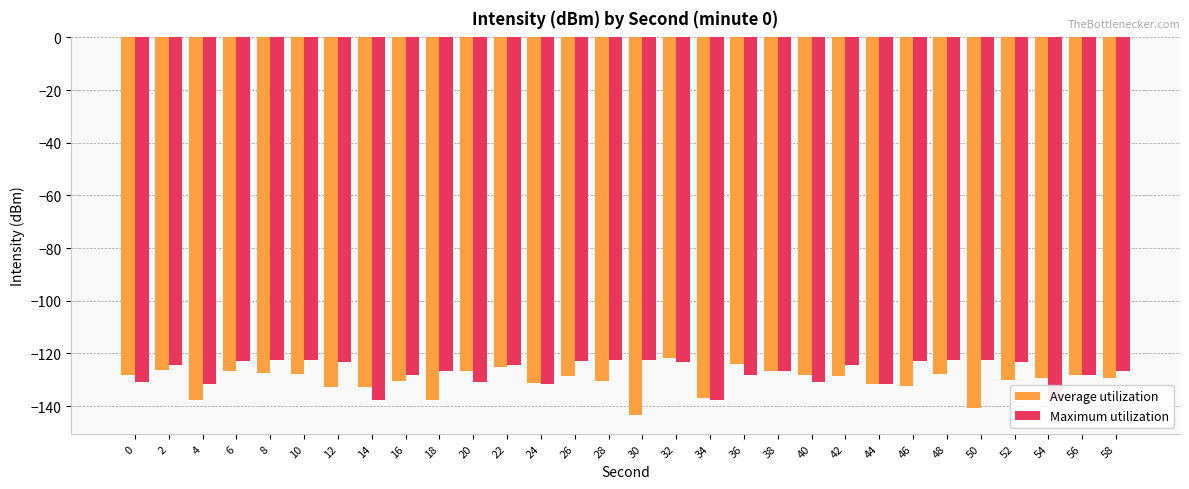

Between 6 and 44, which is larger?

6